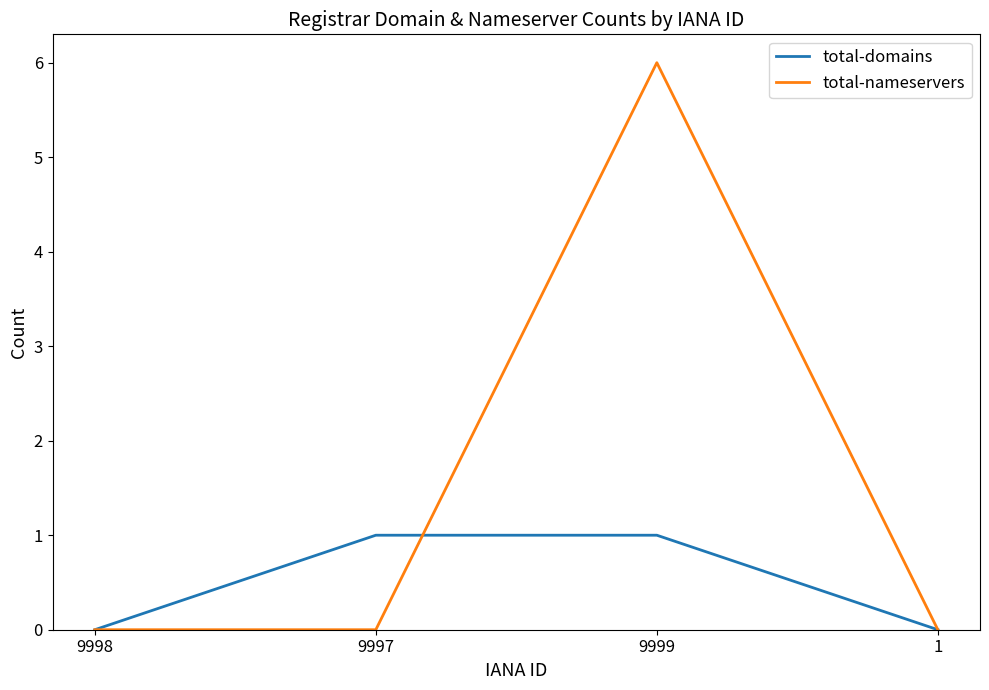

How many lines are shown in the chart?

2